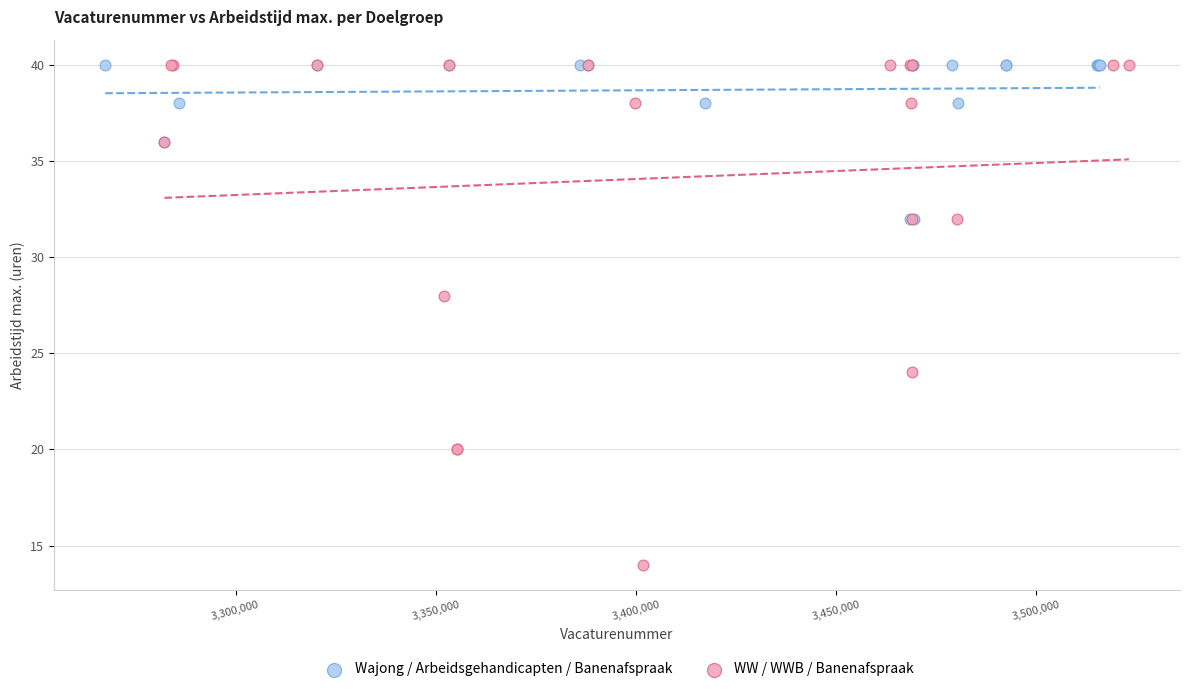

Which series contains the lowest Y value?

WW / WWB / Banenafspraak